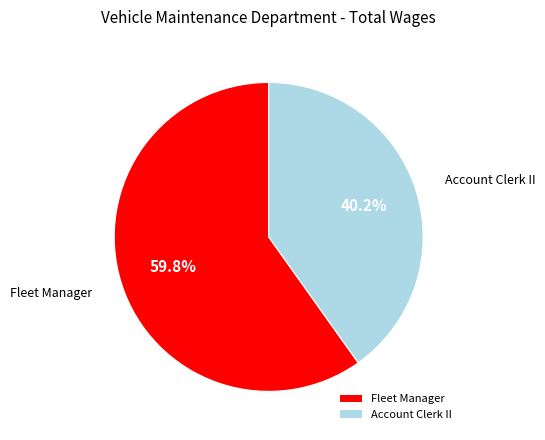

What is the ratio of the value at Fleet Manager to the value at Account Clerk II?

1.5